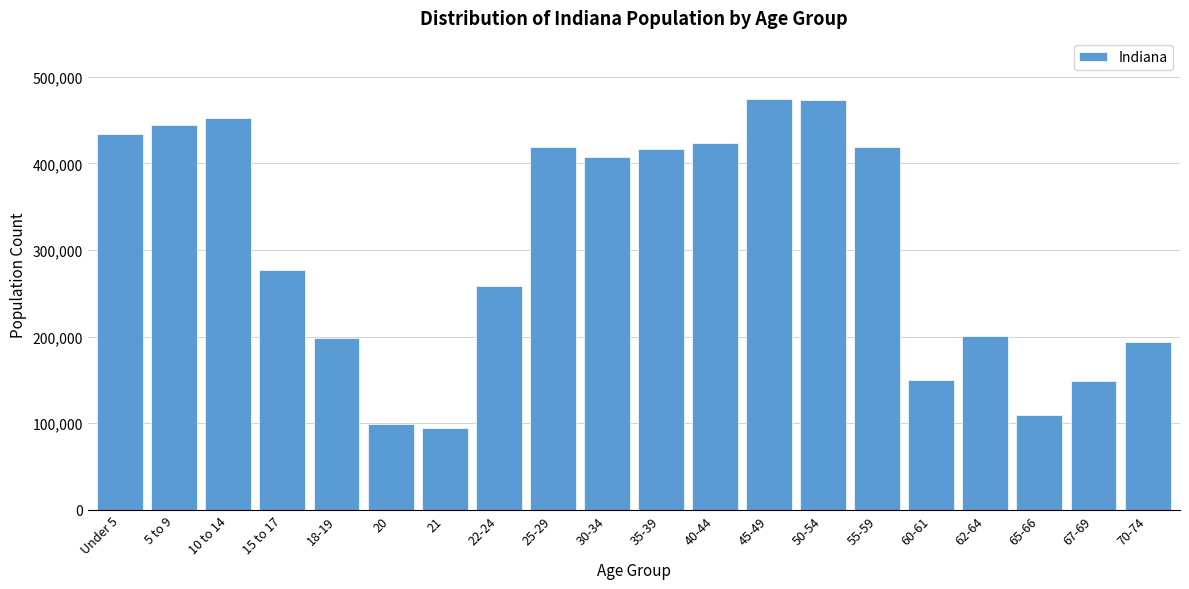

Is it true that the value at 40-44 is 423819?

True